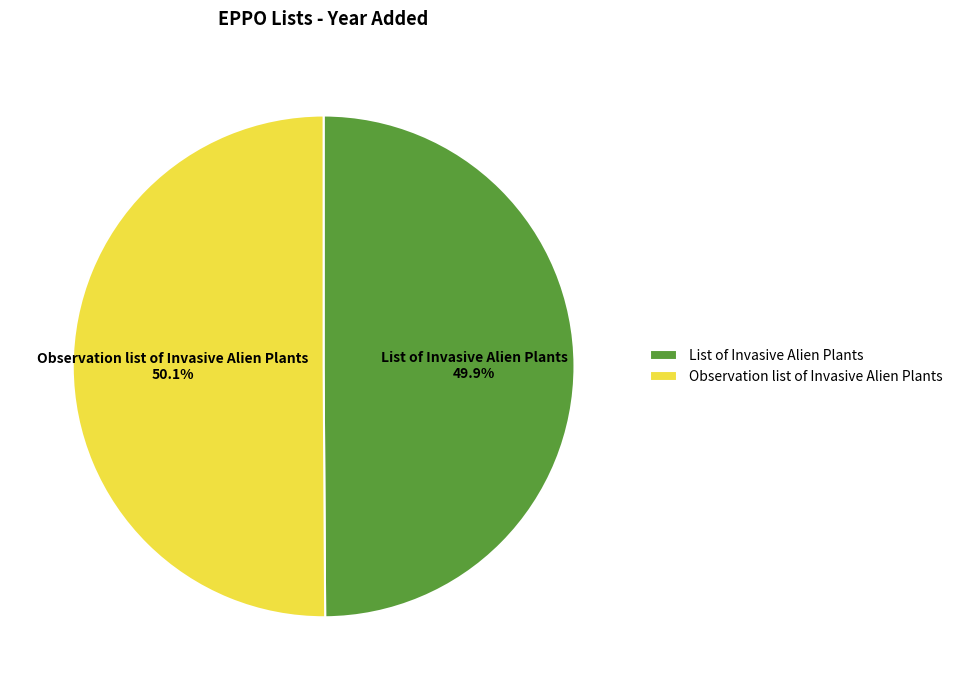

To the nearest percent, what is the combined percentage of List of Invasive Alien Plants and Observation list of Invasive Alien Plants?

100%